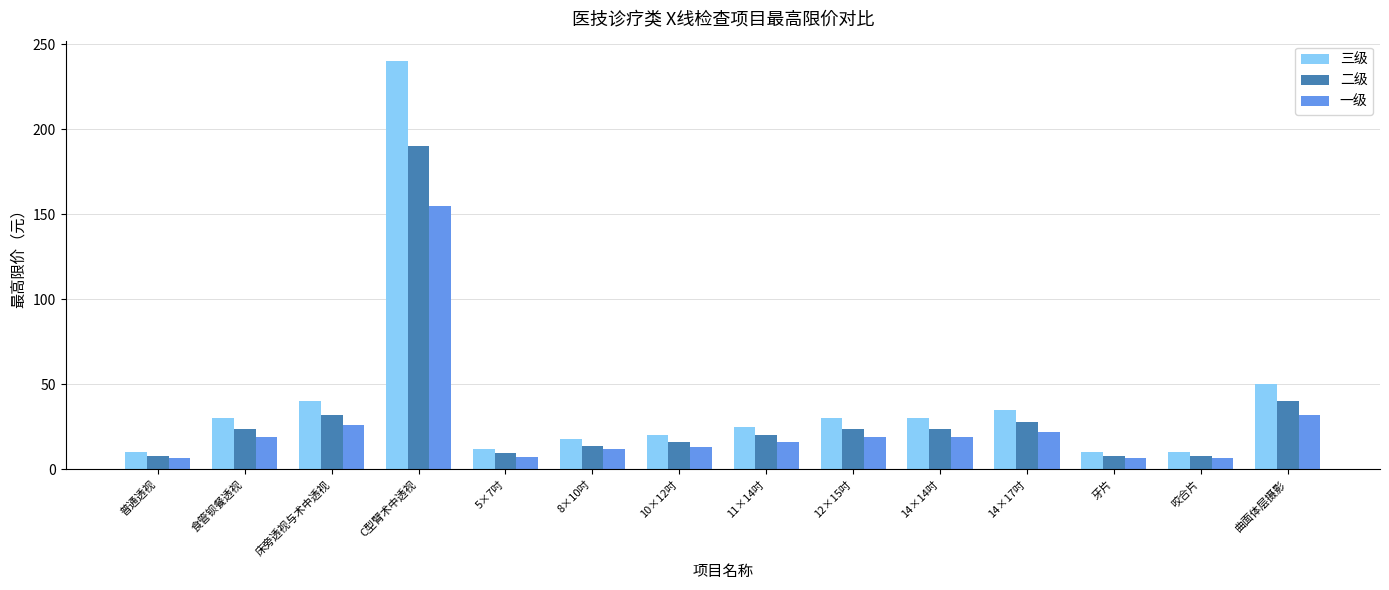

What is the spread (max minus min) of values at 14×17吋?

13.0